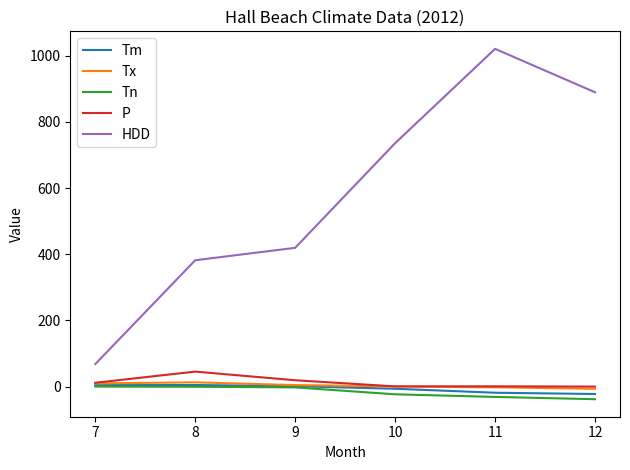

At which category is the sum across all series the highest?

11